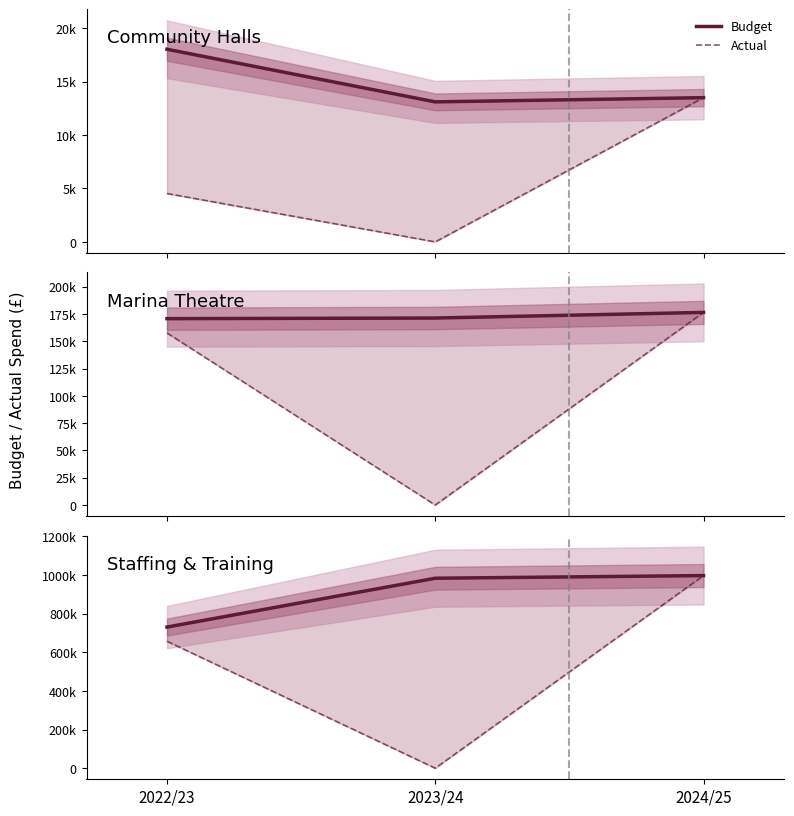

What is the total value across all series at 2022/23?

1387657